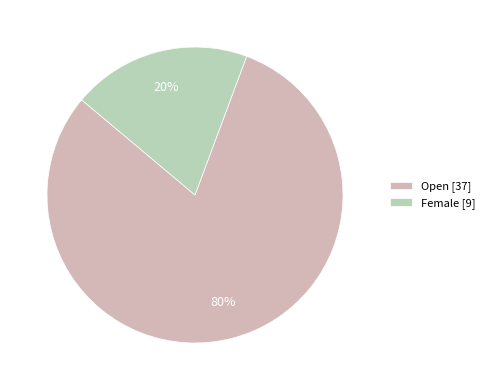

How many slices are in this pie chart?

2